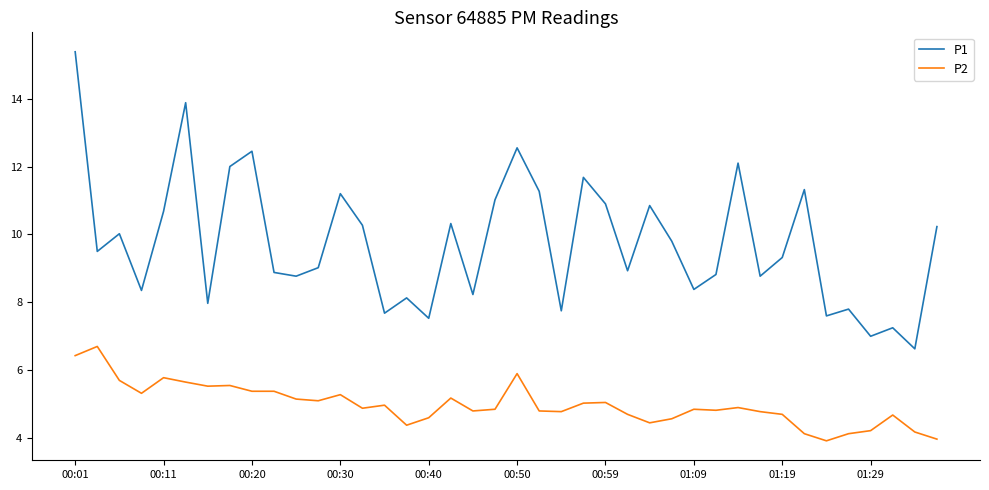

At how many categories does at least one series exceed 4?

40